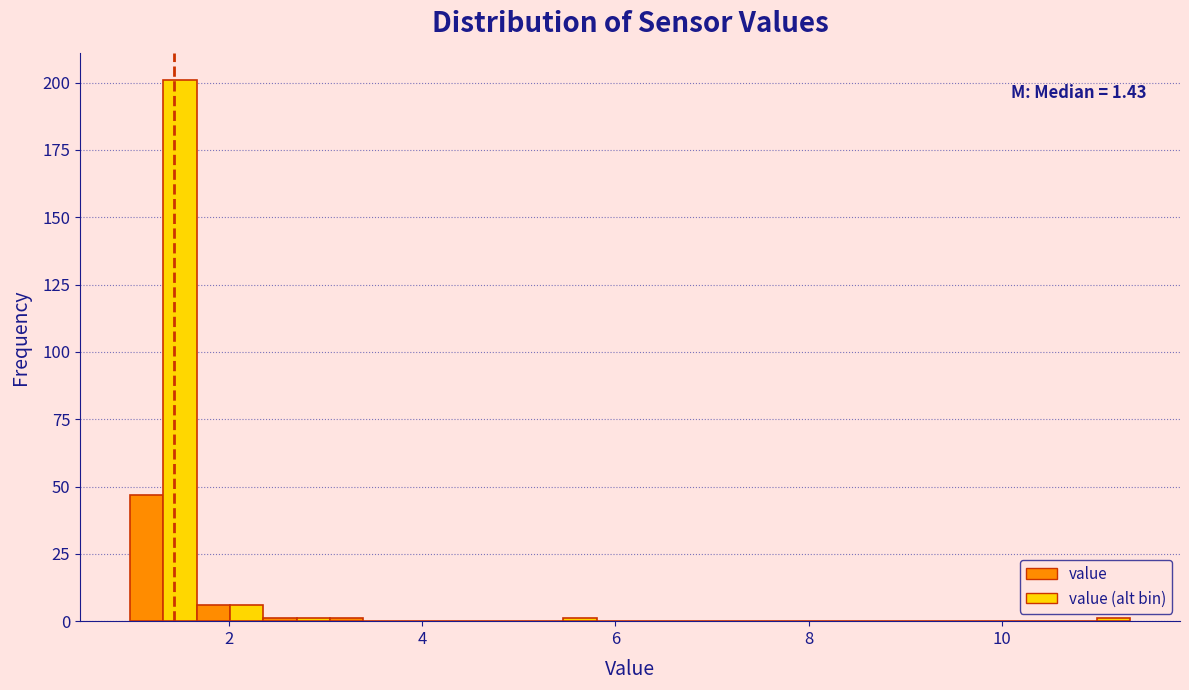

Read against the x-axis, roughly where is the centre of the tallest bar?

1.4